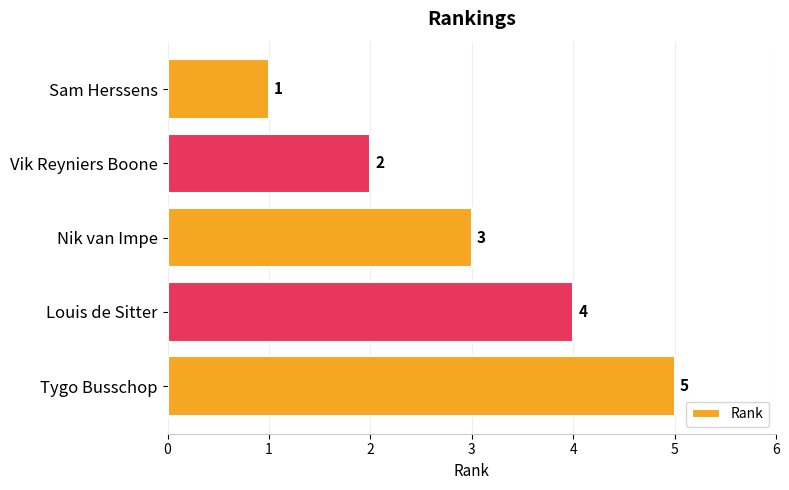

List the labels in order of value, smallest first.

Sam Herssens, Vik Reyniers Boone, Nik van Impe, Louis de Sitter, Tygo Busschop